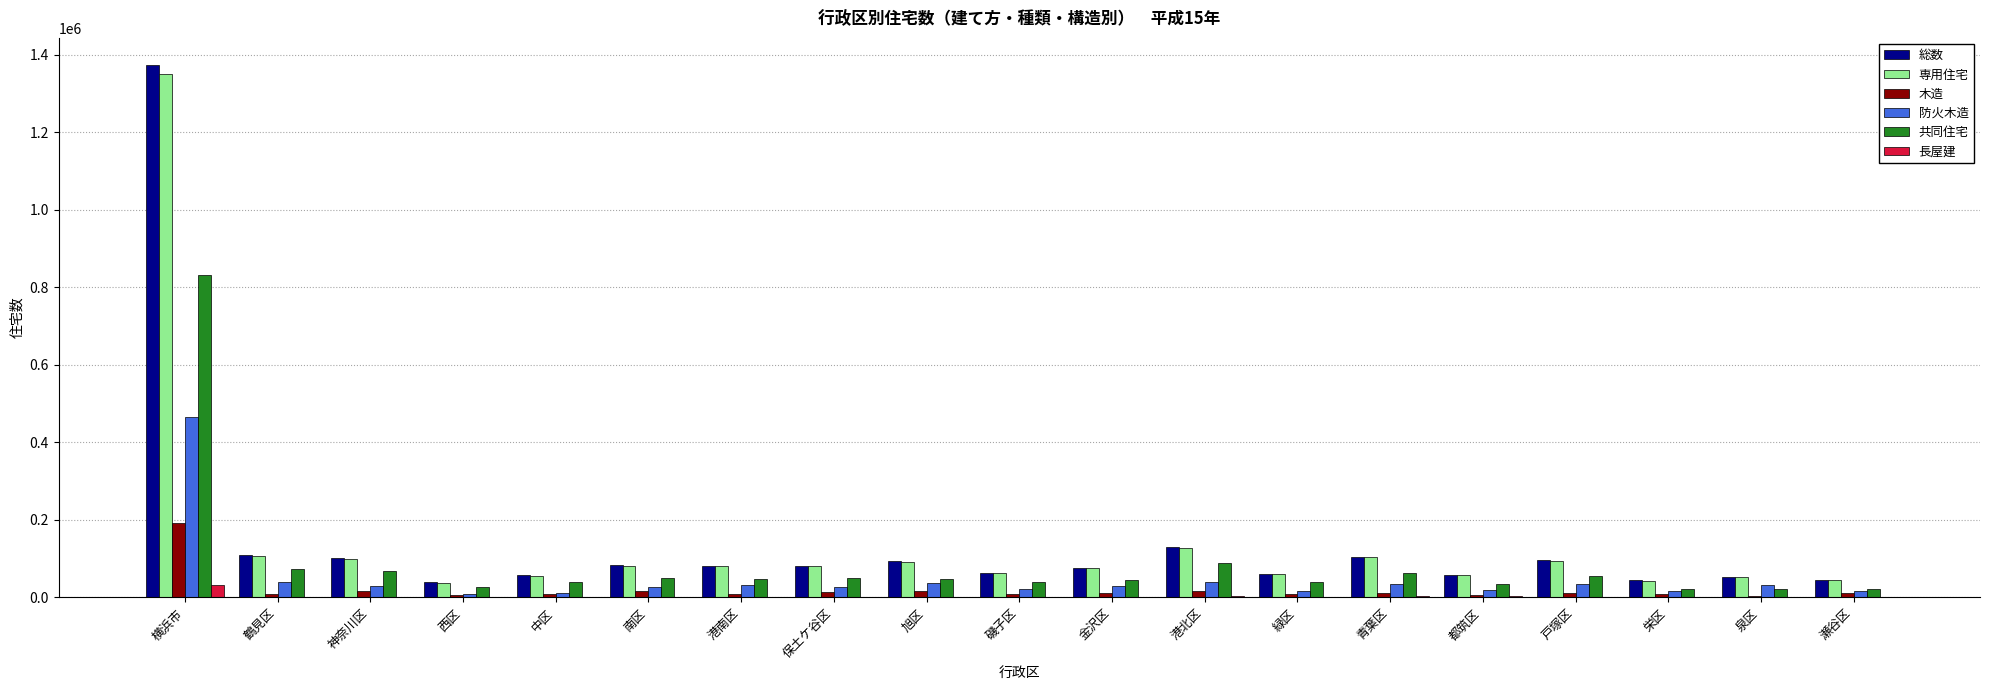

The value of 共同住宅 at 泉区 is 22120. True or false?

True